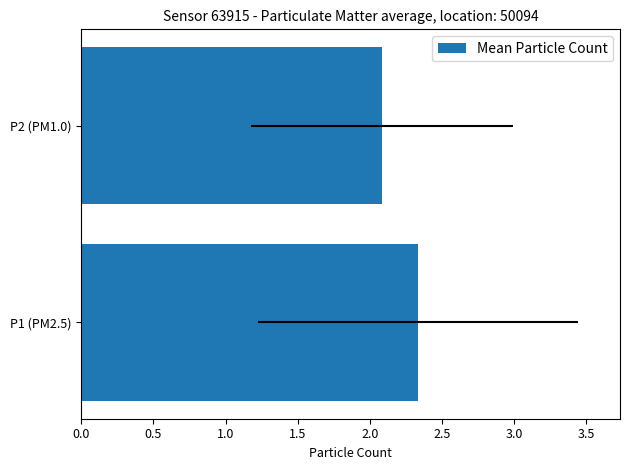

Count the number of categories in the chart.

2